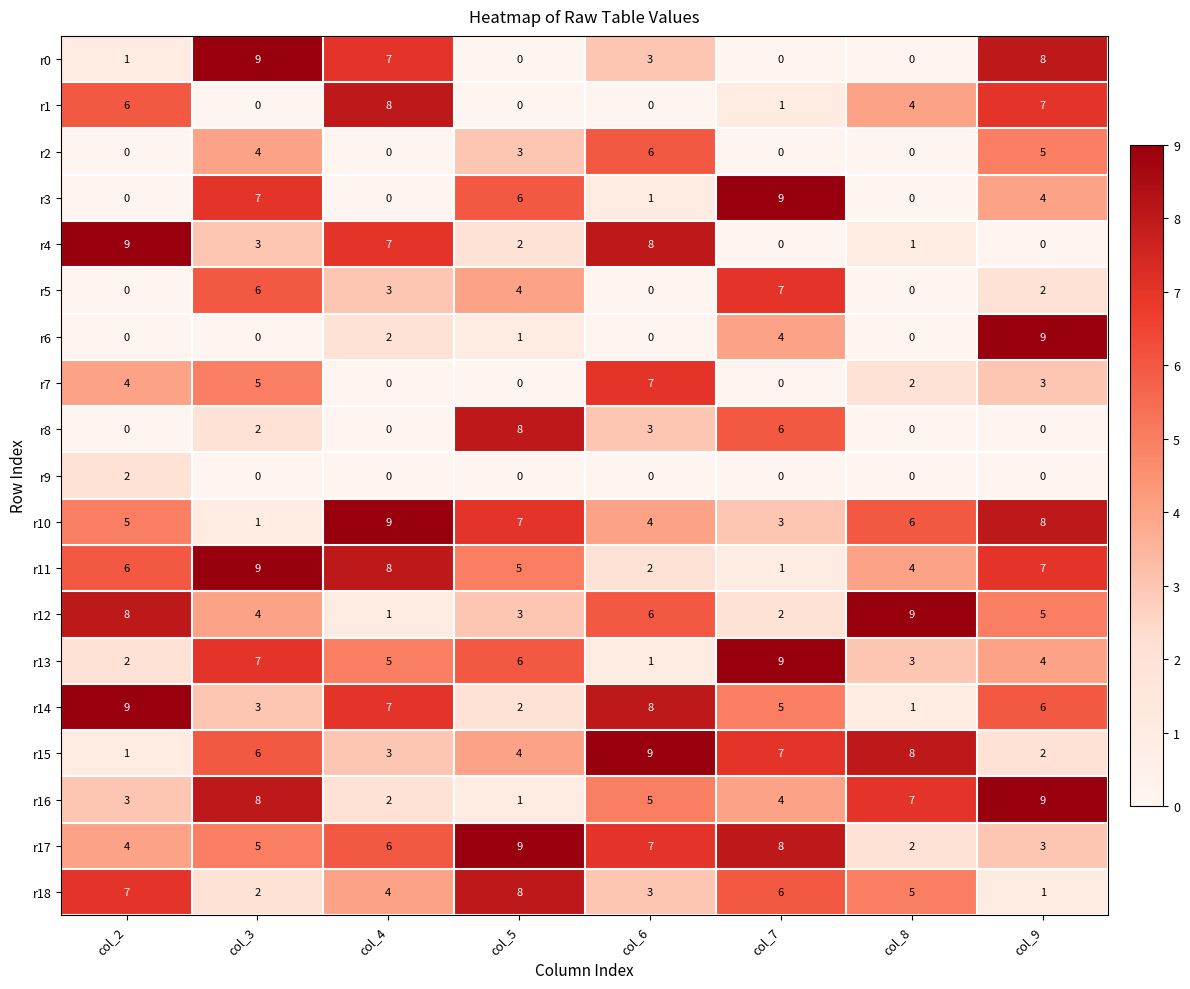

What is the highest value of the r7 series?

7